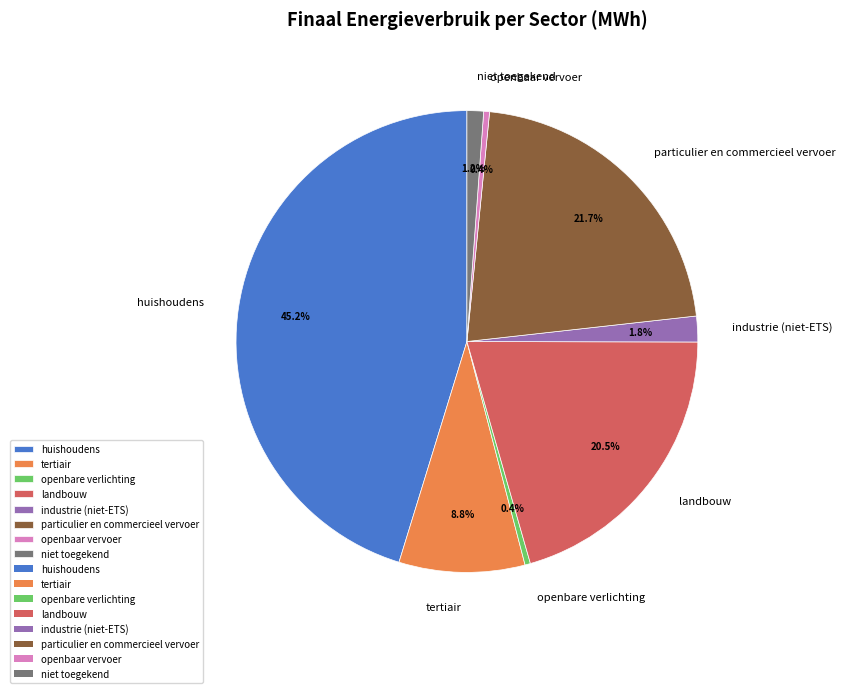

Does tertiair represent more than half of the total?

No